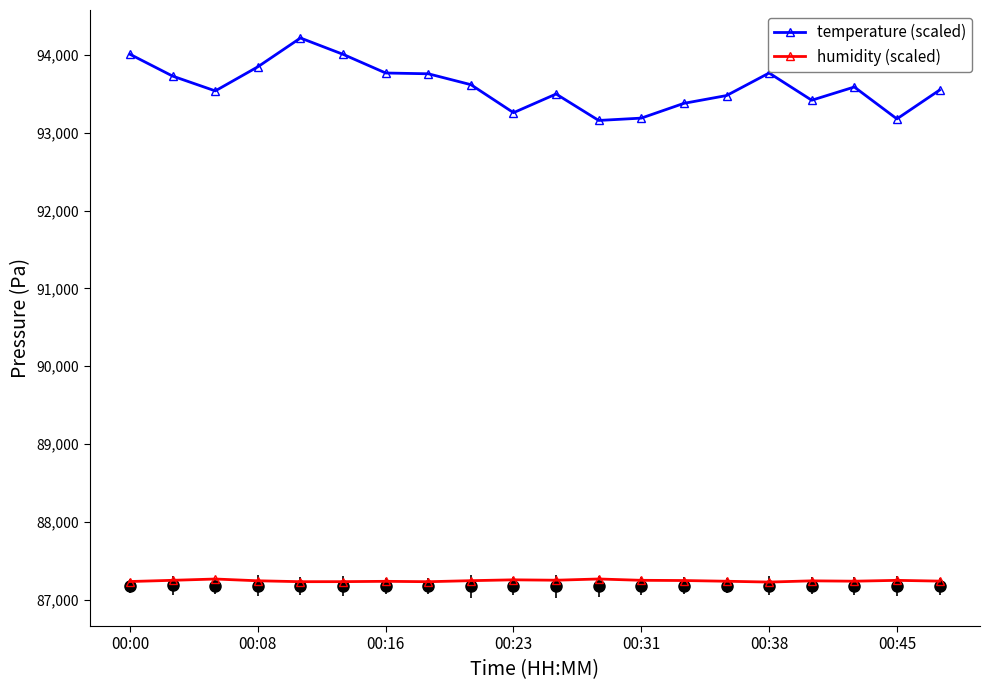

How many interior local valleys does the temperature (scaled) series have?

5